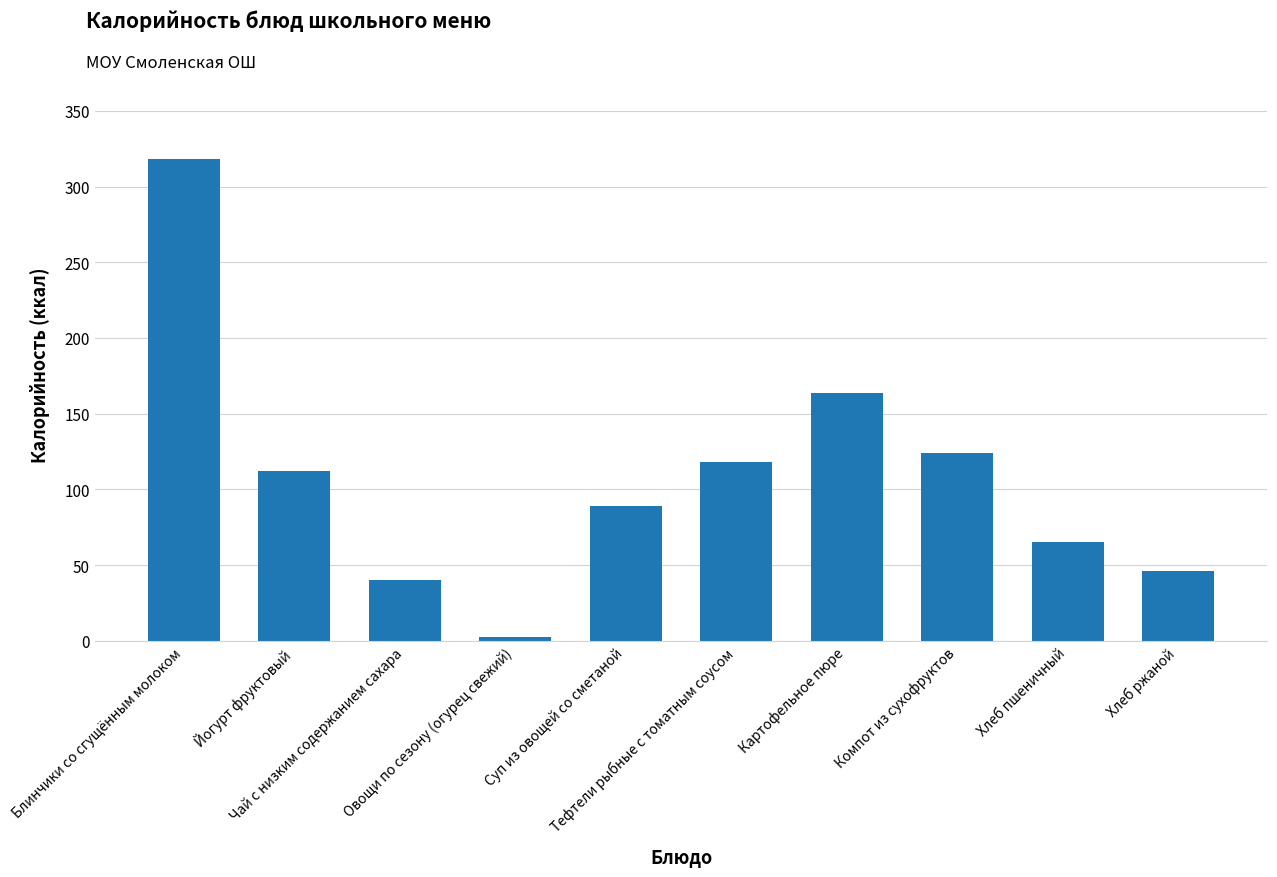

Are the bars grouped side by side (vs. stacked)?

No